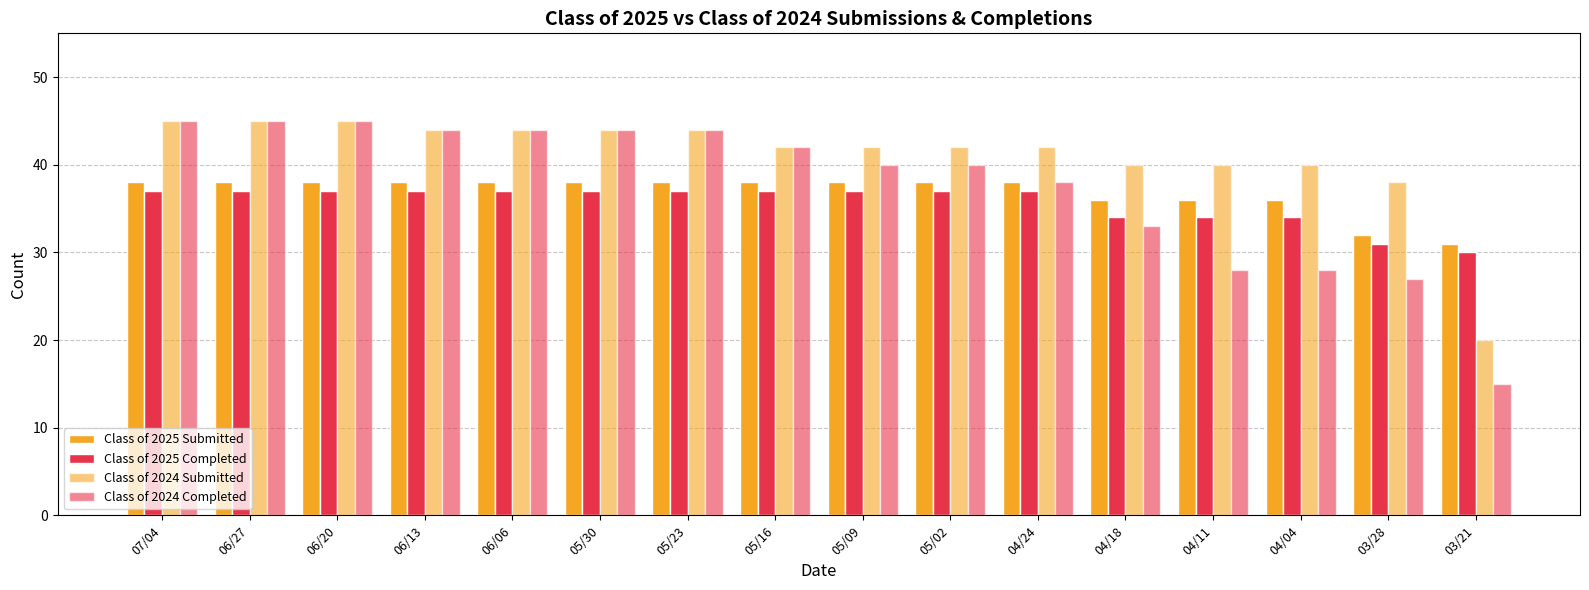

Which series has the widest spread of values?

Class of 2024 Completed